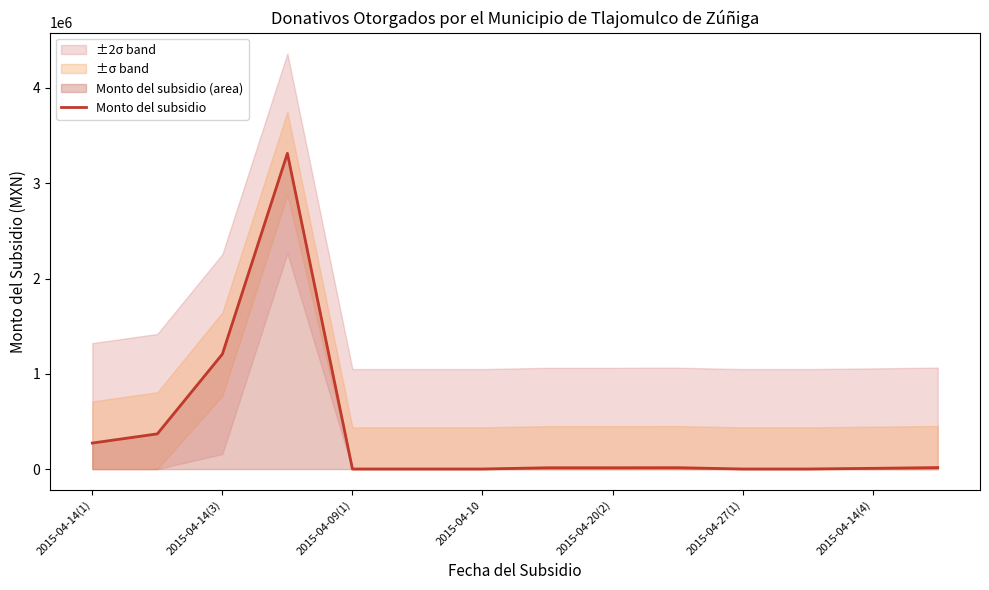

What is the value of the 13th point from the left?

8000.0